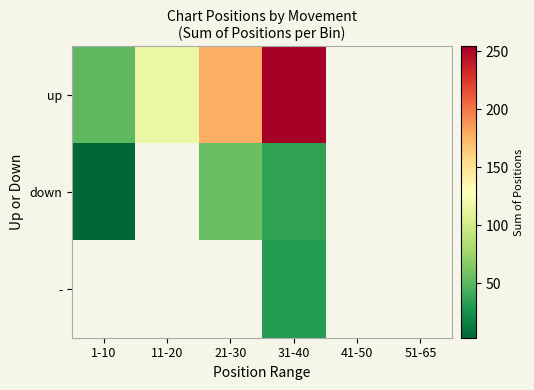

The - series shows 10.5 at 31-40. True or false?

False